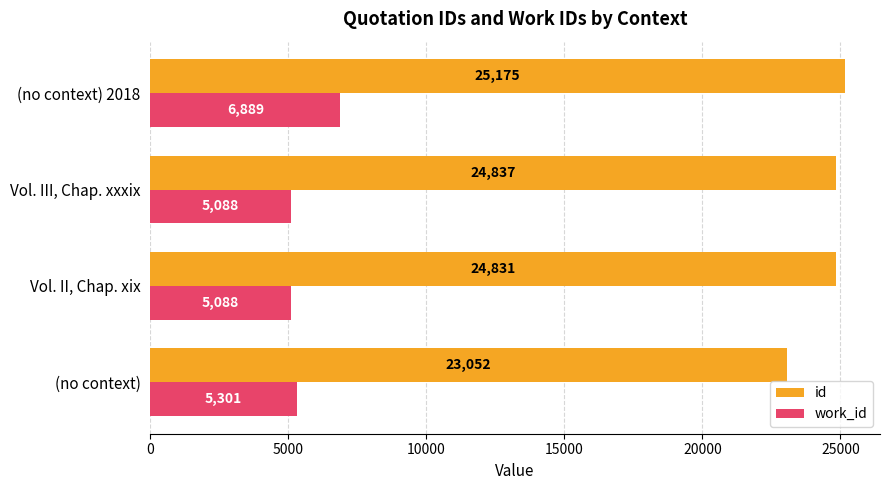

At which category is the sum across all series the highest?

(no context) 2018